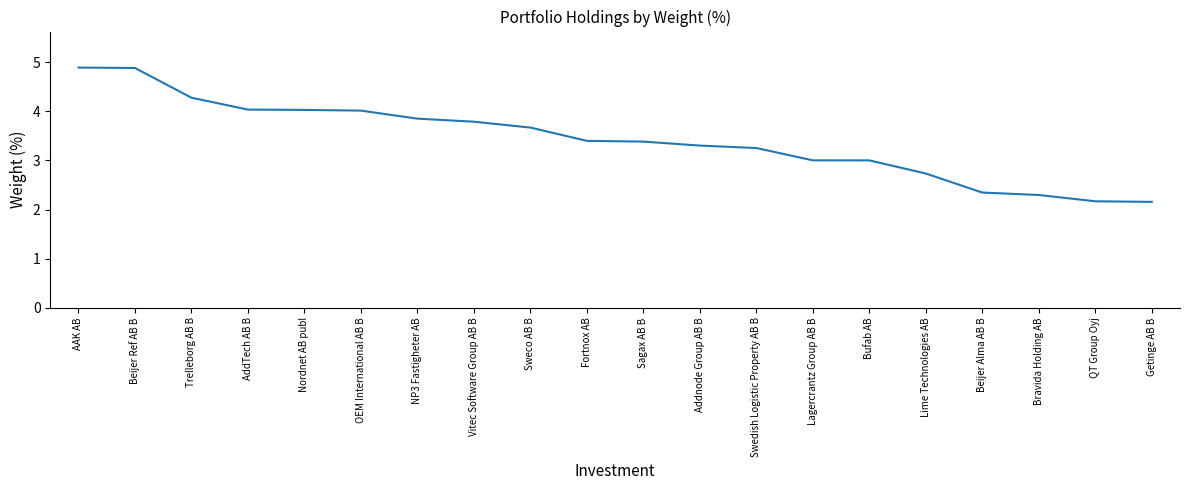

What is the difference between the second highest and second lowest values?

2.7